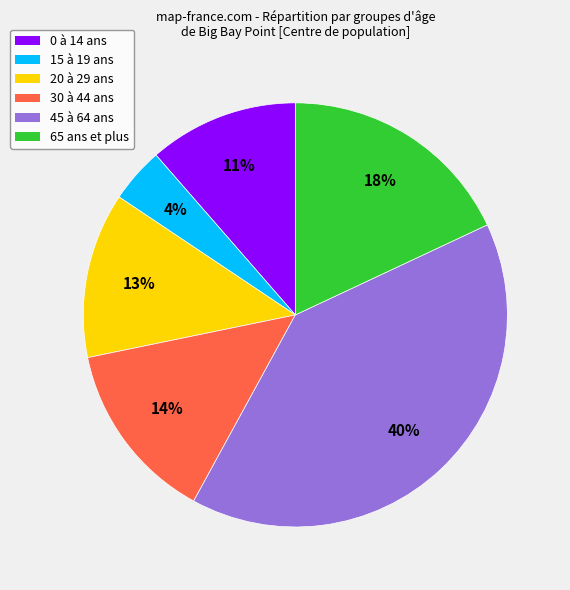

Does 65 ans et plus account for over 50% of the chart?

No